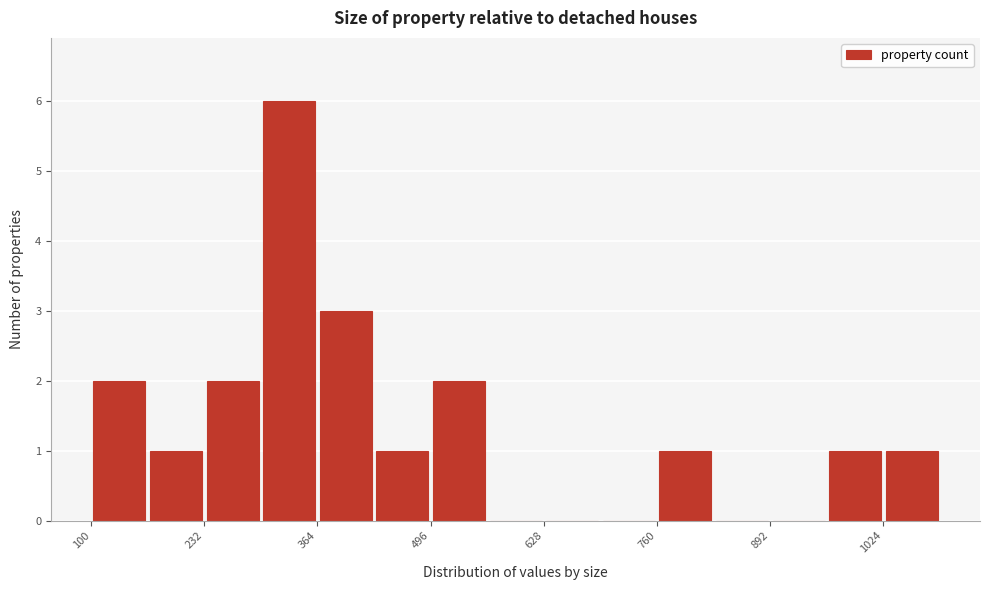

Around what value on the x-axis is the tallest bar? Give the approximate position of its centre, as read against the axis.

340